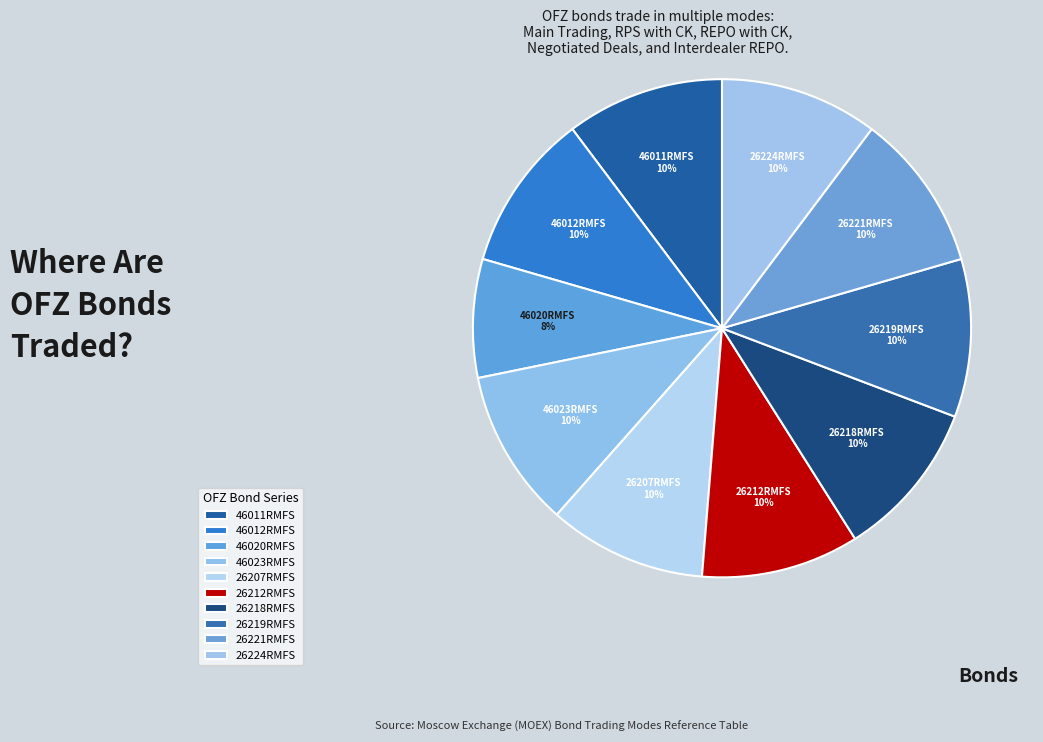

Do 26212RMFS and 26219RMFS together represent more than half of the pie?

No